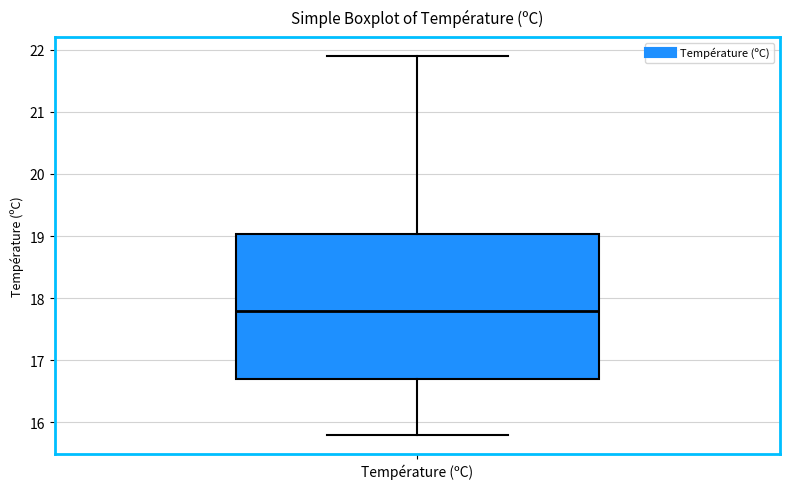

Transcribe this box plot: give where the median line is, the range the box spans, and where the two whiskers end, as read against the y-axis. The values are not printed on the chart, so give them approximately, as read against the axis.

median 17.8, box 16.7 to 19.0, whiskers 15.8 to 21.9